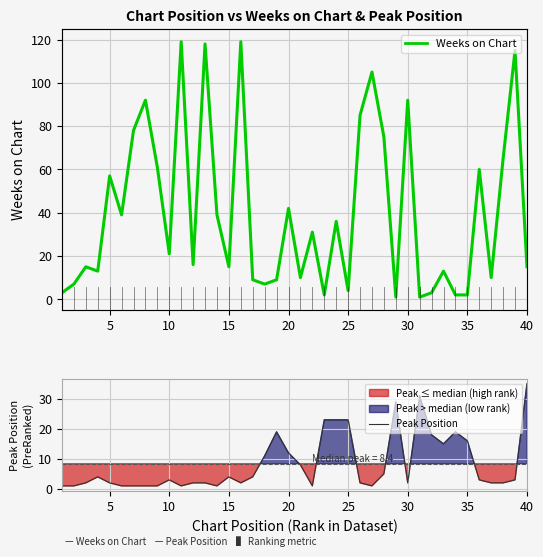

How many lines are shown in the chart?

2